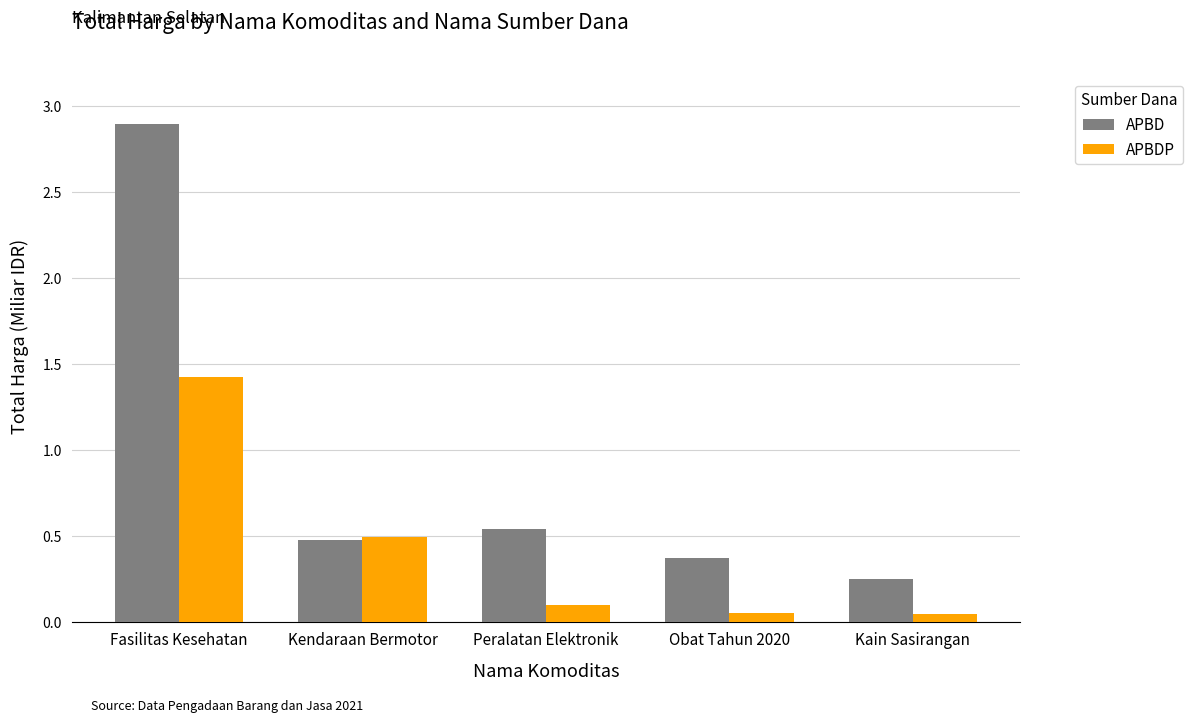

The APBD series shows 2.9 at Fasilitas Kesehatan. True or false?

True